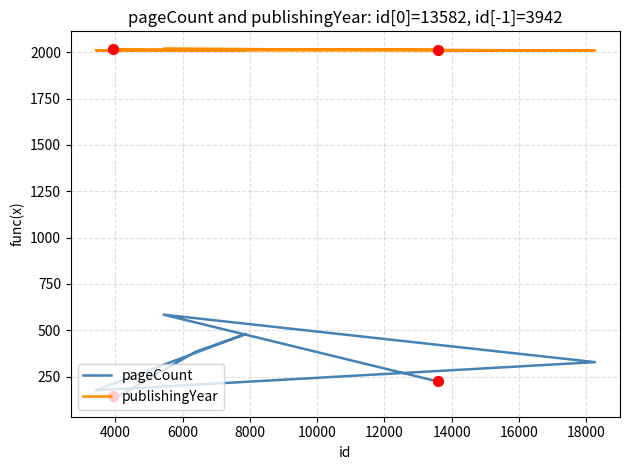

Which series reaches the minimum Y coordinate?

pageCount